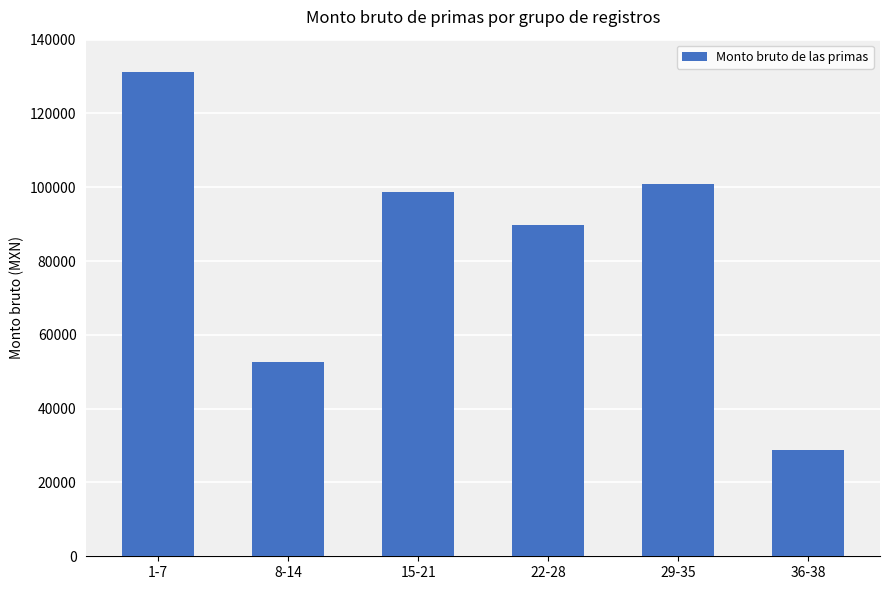

At which category does the chart reach its minimum across all series?

36-38